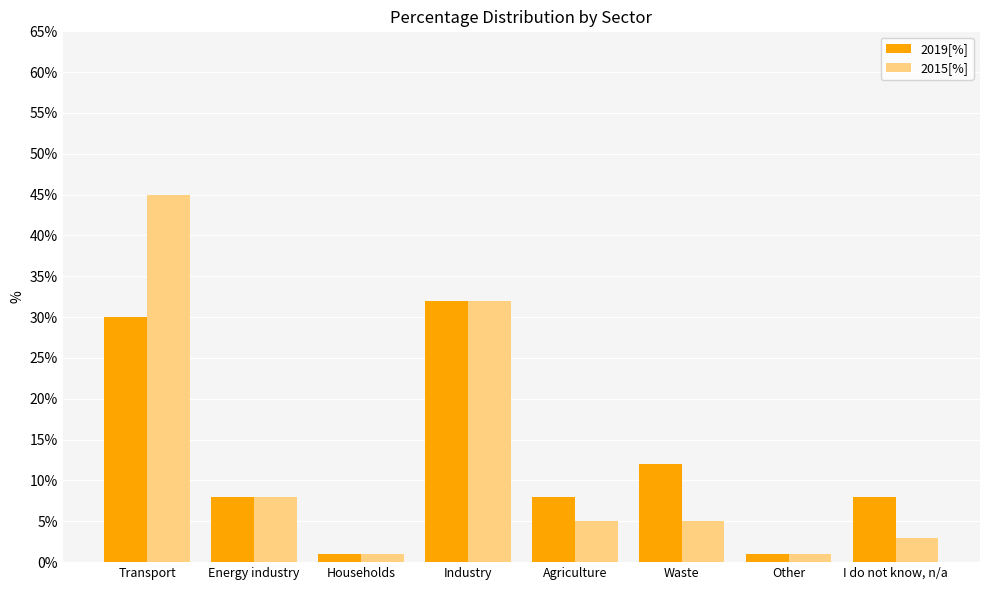

What is the difference between the highest and lowest values at Transport?

15